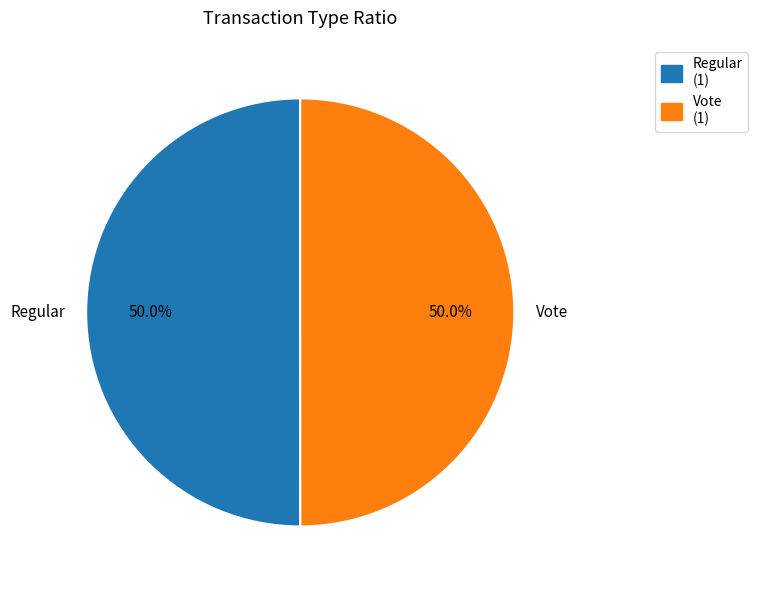

Is the sum of Vote and Regular greater than half?

Yes